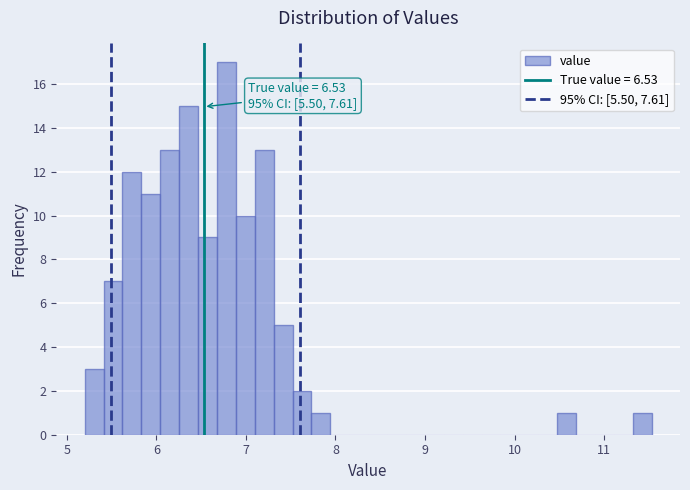

Read against the x-axis, roughly where is the centre of the tallest bar?

6.8